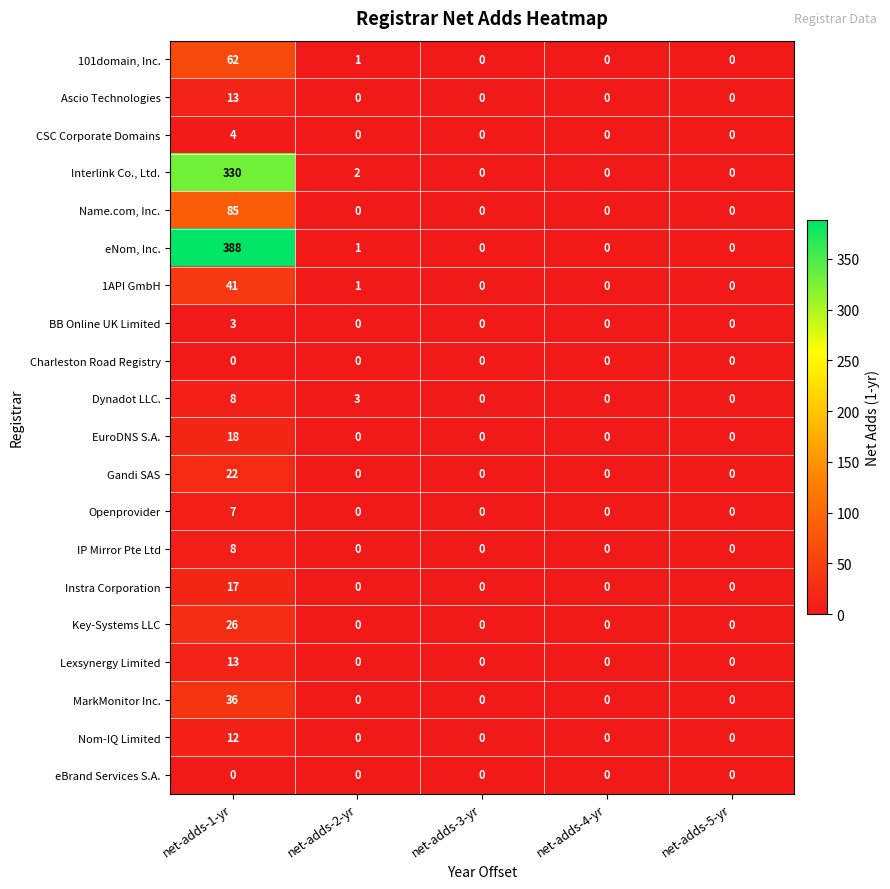

Which series has the largest total across all categories?

eNom, Inc.